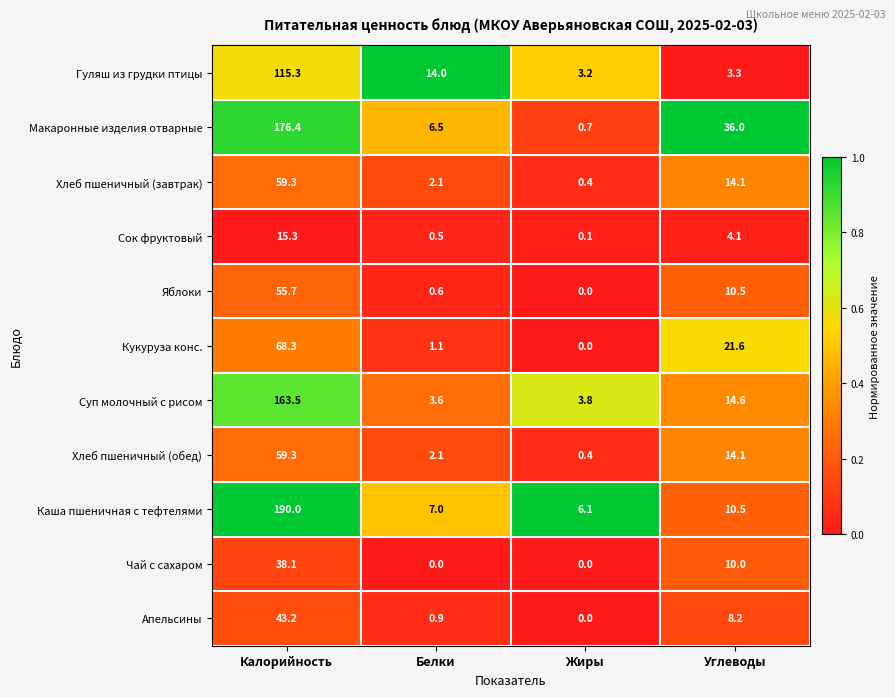

The value of Кукуруза конс. at Жиры is -35.8. True or false?

False